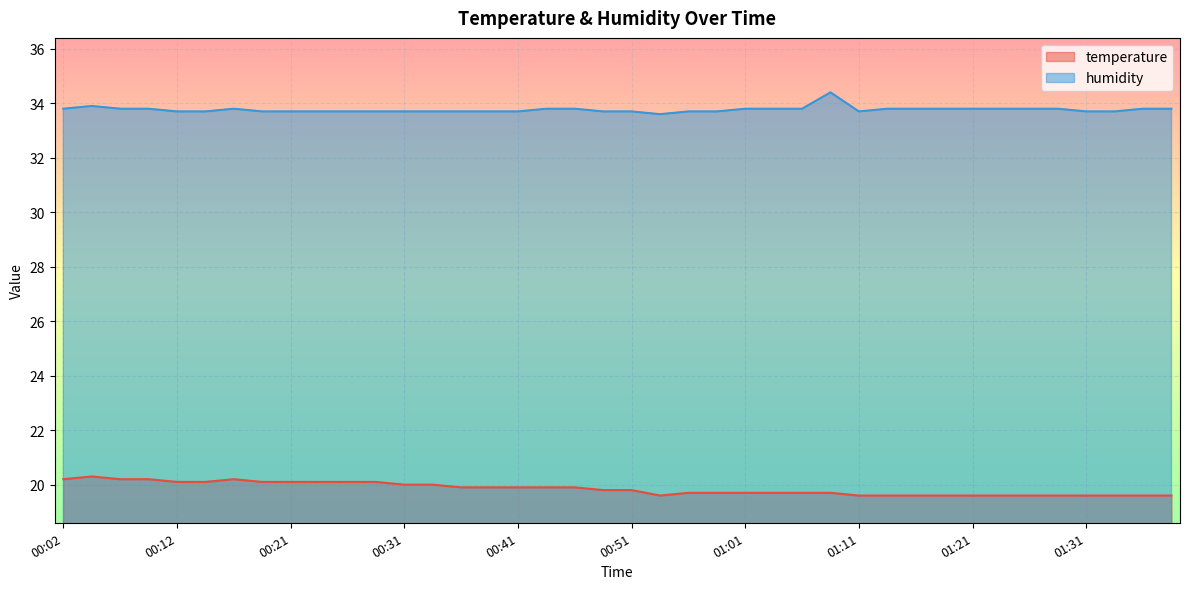

How many interior local valleys does the temperature series have?

1